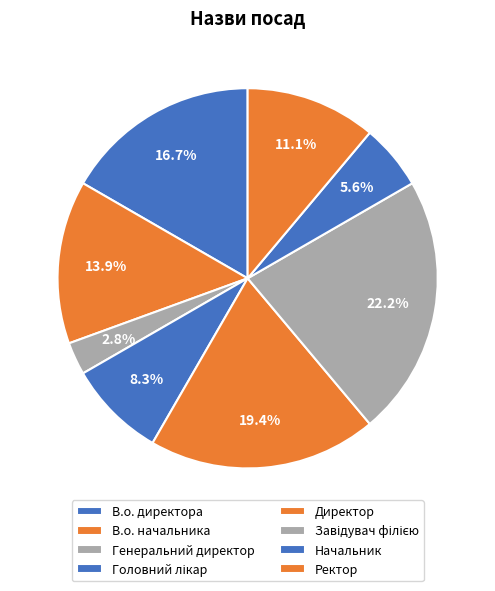

How much of the chart is everything except Генеральний директор?

97.2%